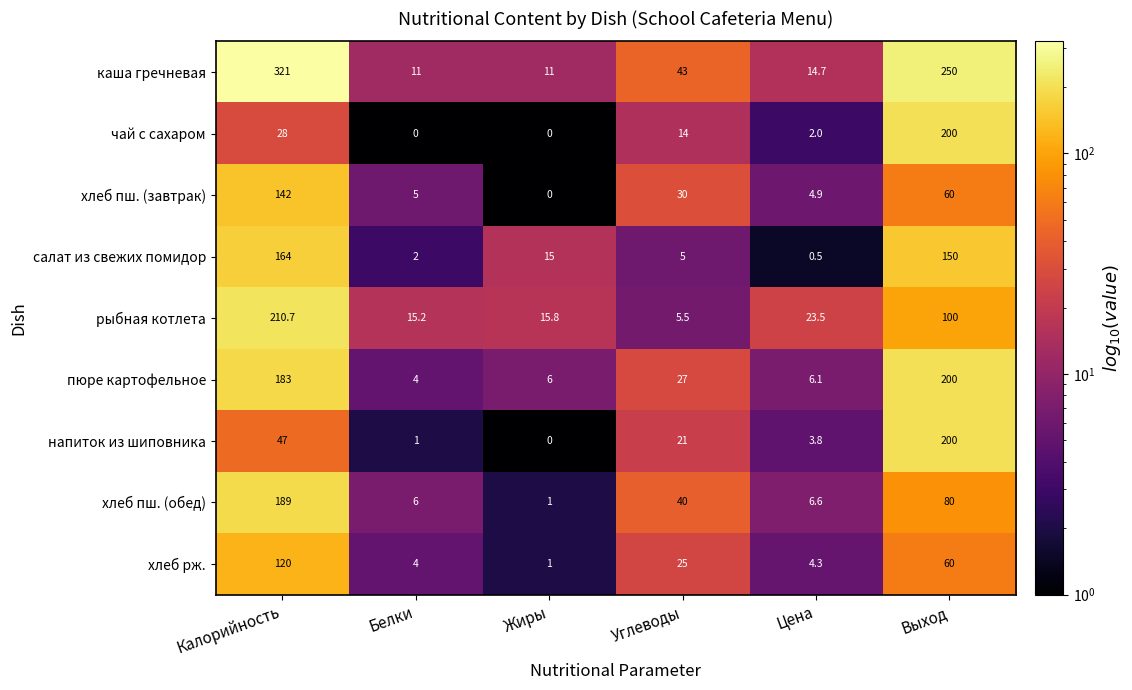

How many distinct data groups are displayed?

9